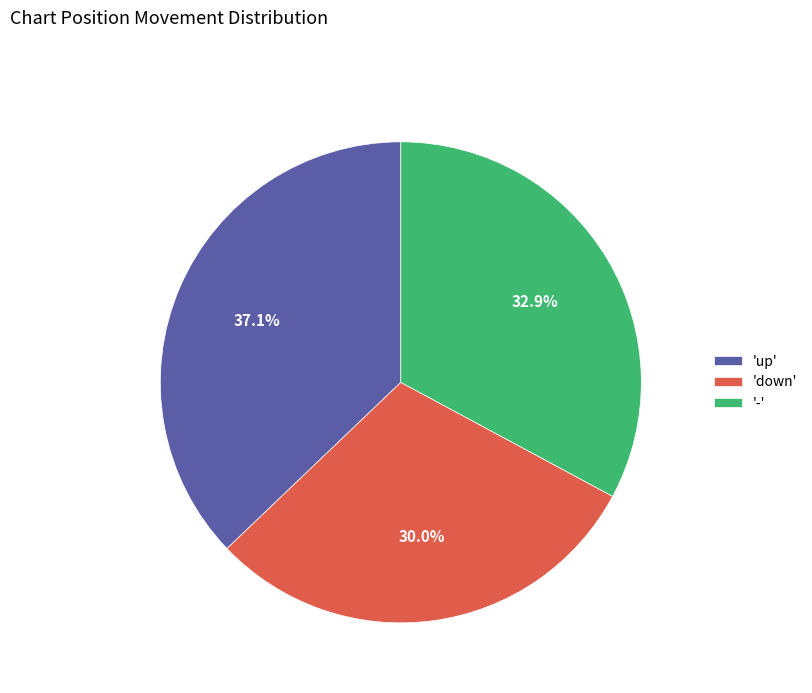

What is the smallest slice in the pie chart?

'down'